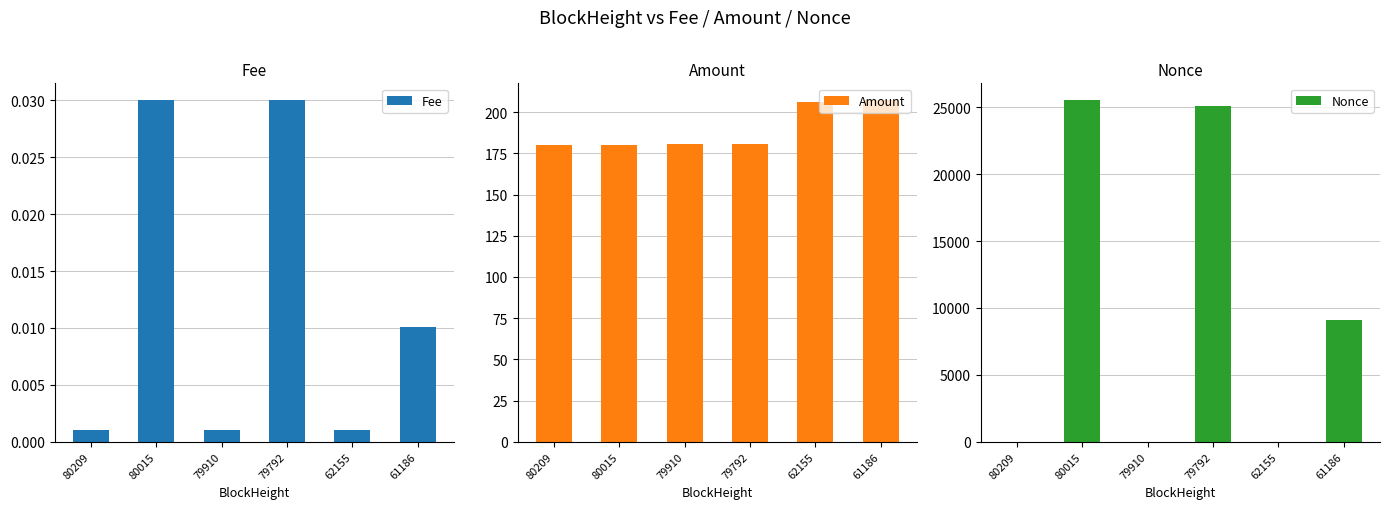

How many bars are there in total?

18